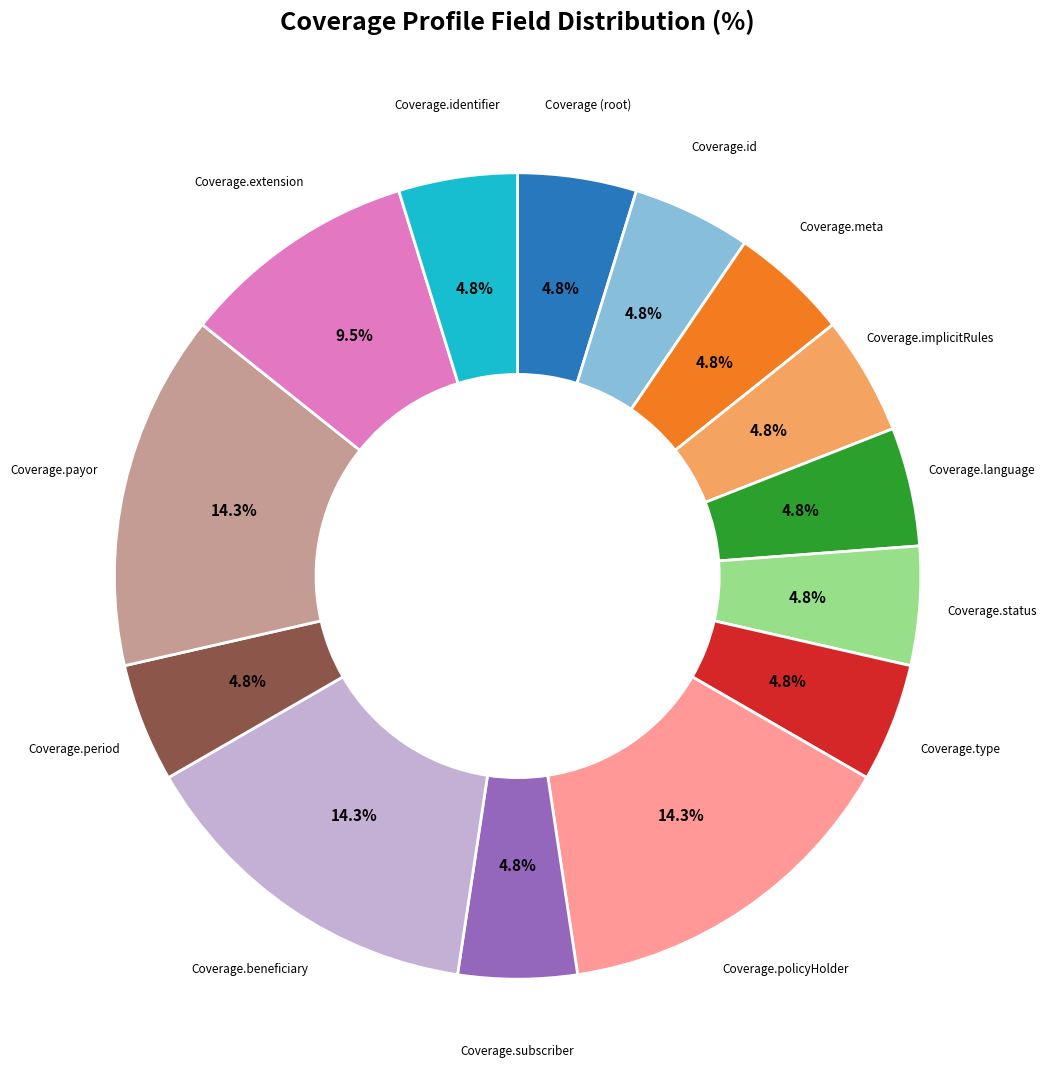

Is there any slice that represents more than half of the pie?

No